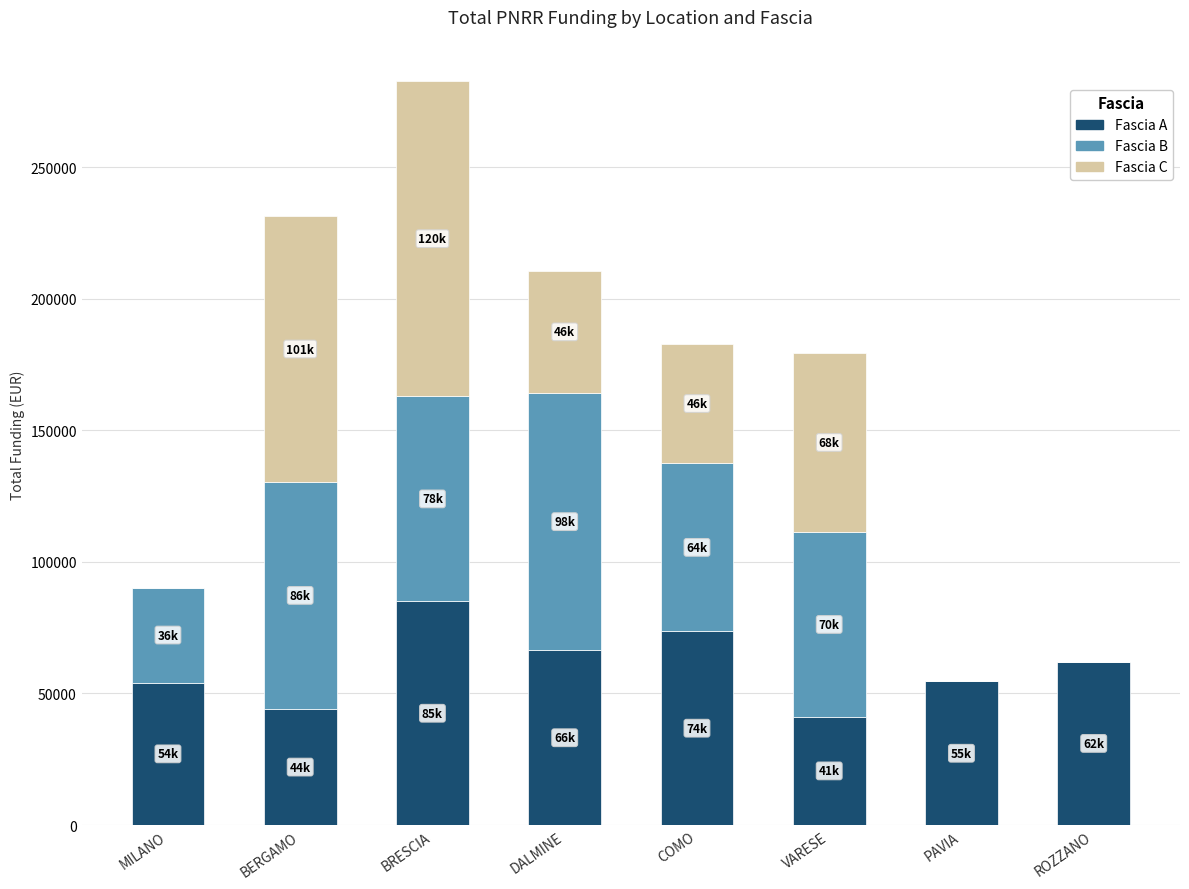

Count the number of data series in this chart.

3